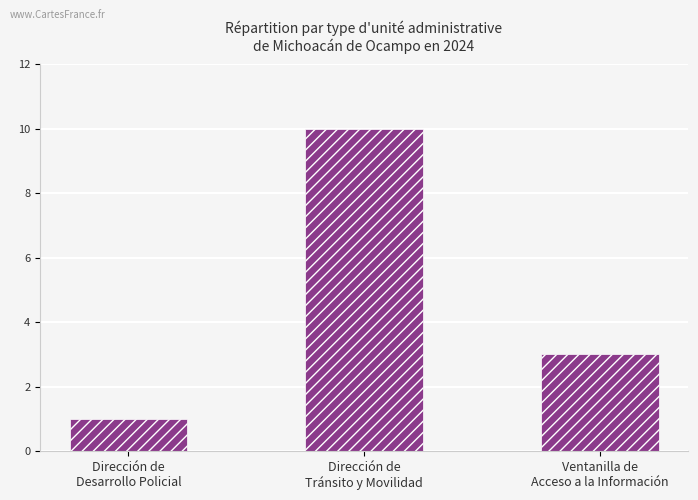

Reading left to right, transcribe all the data shown in this chart.

1	10	3